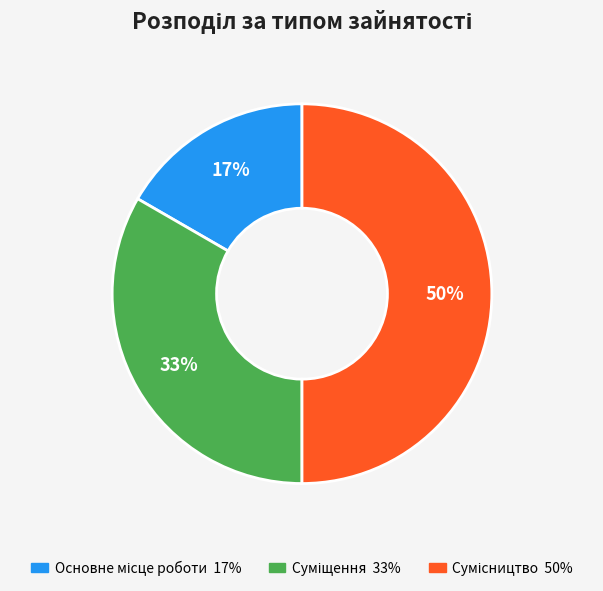

To the nearest percent, what is the difference between the largest and smallest slice percentages?

33%